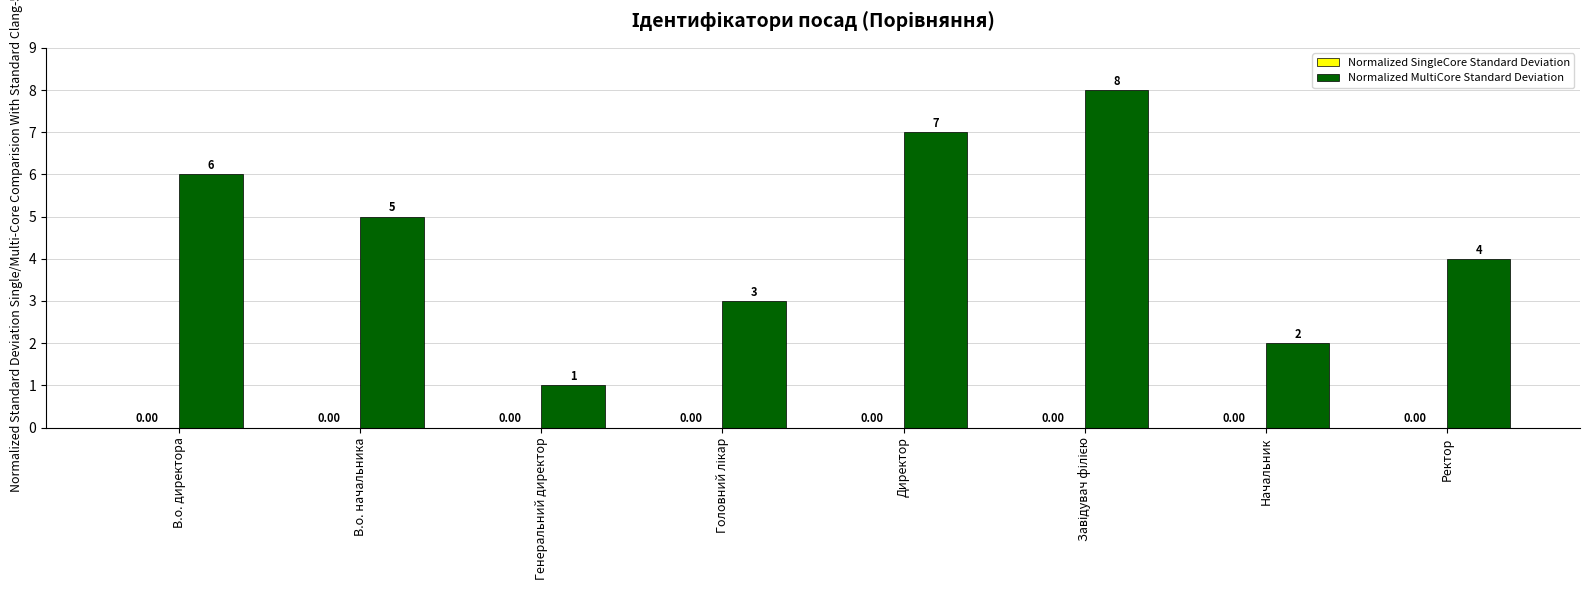

What is the change in value from Директор to Начальник?

-5